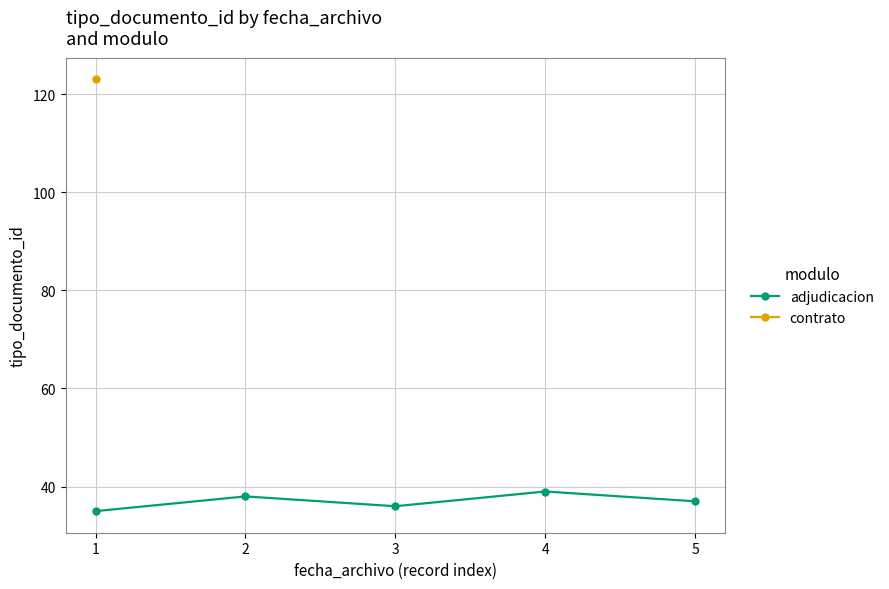

The value of adjudicacion at 1 is 24. True or false?

False